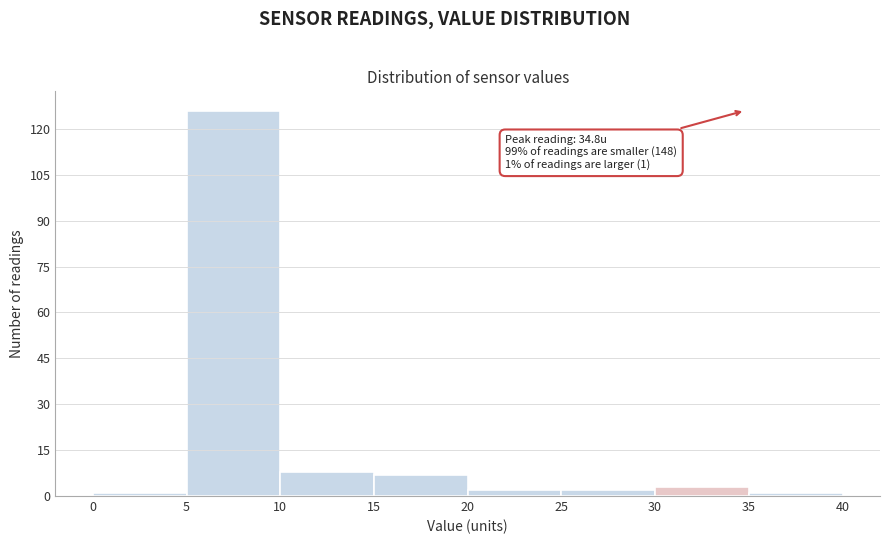

Over which range of the x-axis is the bar tallest?

5 to 10